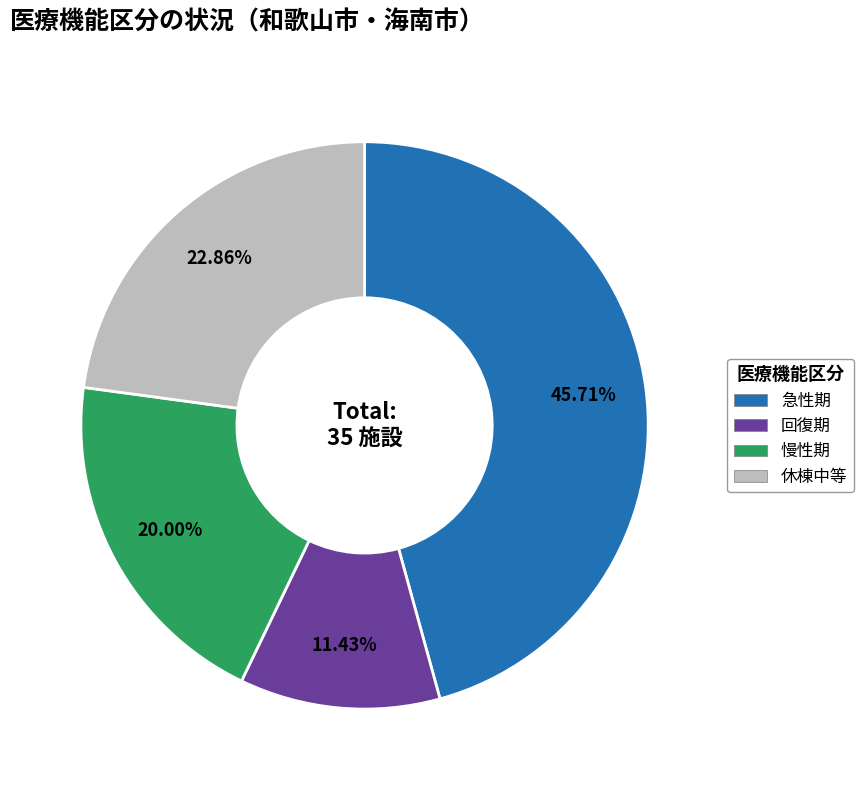

Which has a higher value, 慢性期 or 急性期?

急性期